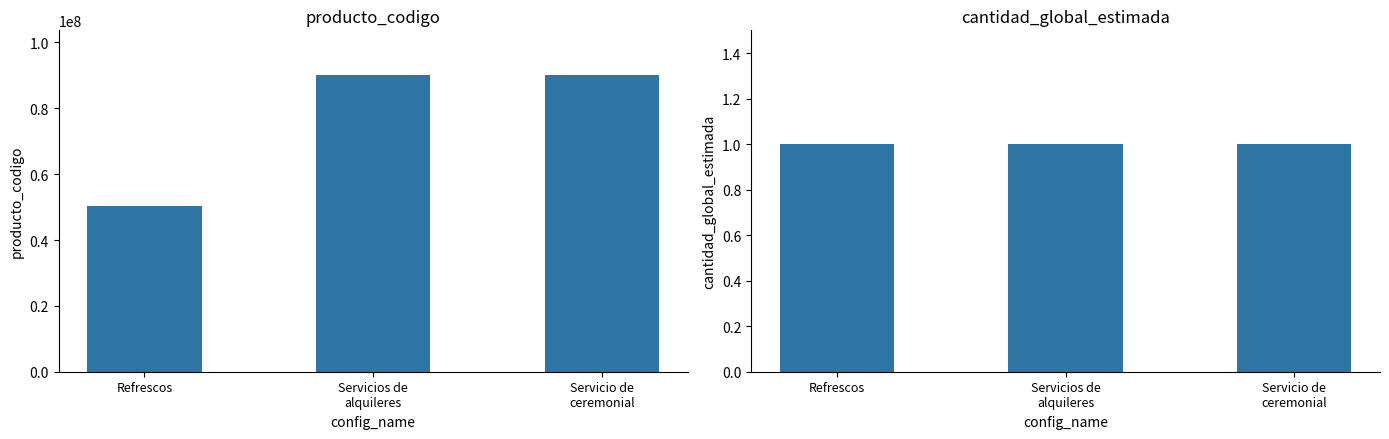

What is the difference between the producto_codigo values at Servicios de
alquileres and Servicio de
ceremonial?

50199